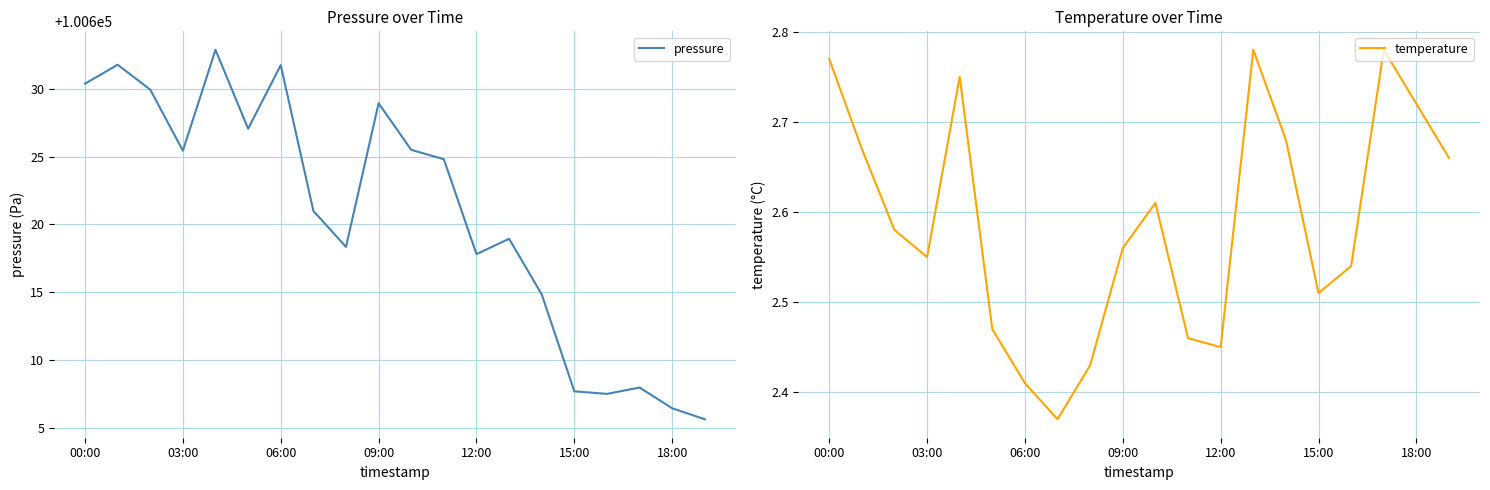

What is the difference between the maximum and minimum values in the temperature series?

0.4